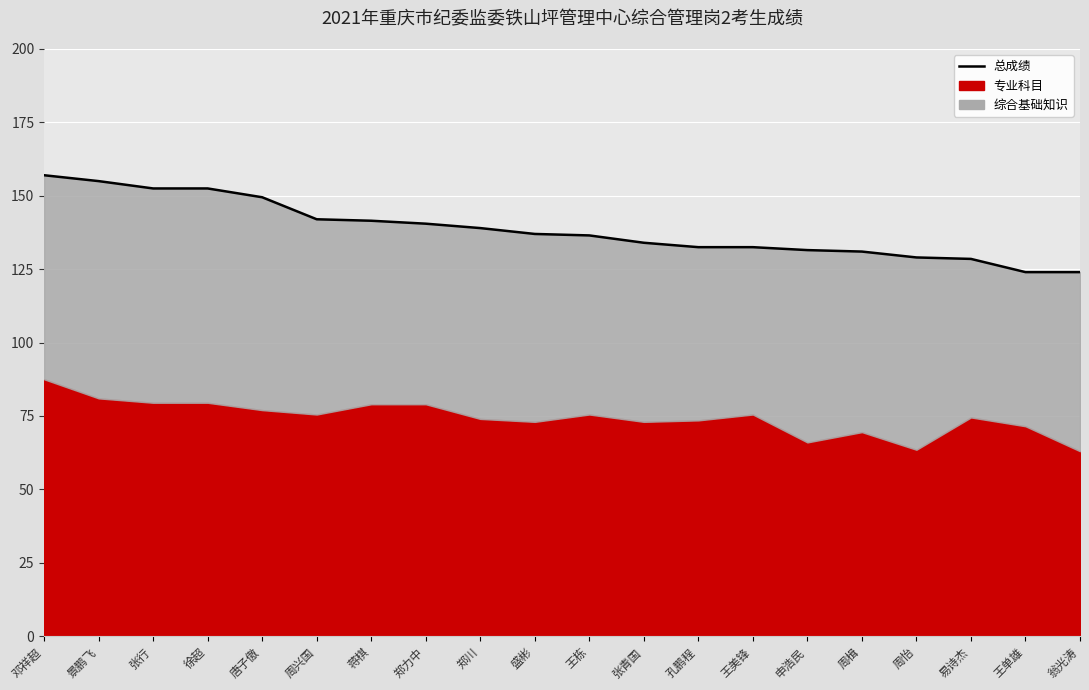

Reading left to right, what are all the values shown in this chart?

邓祥超=157.0	景鹏飞=155.0	张行=152.5	徐超=152.5	唐子傲=149.5	周兴国=142.0	蒋棋=141.5	郑力中=140.5	郑川=139.0	盛彬=137.0	王栋=136.5	张青国=134.0	孔鹏程=132.5	王美锋=132.5	申浩民=131.5	周楫=131.0	周怡=129.0	易诗杰=128.5	王单雄=124.0	翁光涛=124.0